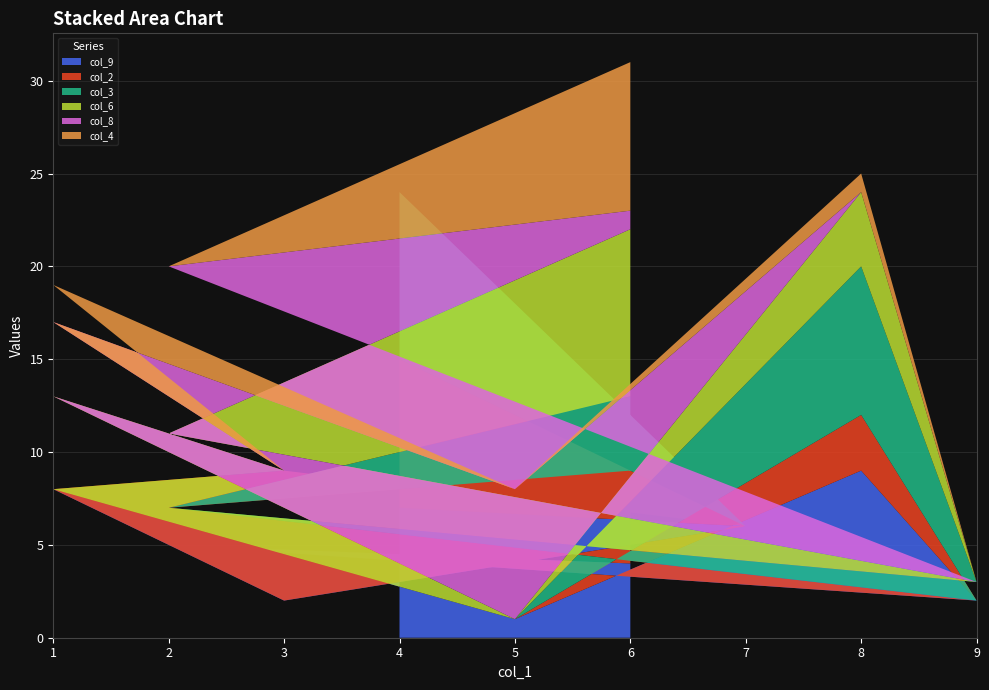

Reading right to left, list all the values displayed in this chart.

col_9: 6=4	2=5	9=2	8=9	5=1	1=8	3=2	7=6	4=7
col_2: 6=5	2=2	9=0	8=3	5=0	1=0	3=7	7=0	4=8
col_3: 6=4	2=0	9=1	8=8	5=0	1=0	3=0	7=0	4=9
col_6: 6=9	2=4	9=0	8=4	5=0	1=5	3=0	7=0	4=0
col_8: 6=1	2=9	9=0	8=0	5=7	1=4	3=0	7=0	4=0
col_4: 6=8	2=0	9=0	8=1	5=0	1=2	3=0	7=0	4=0